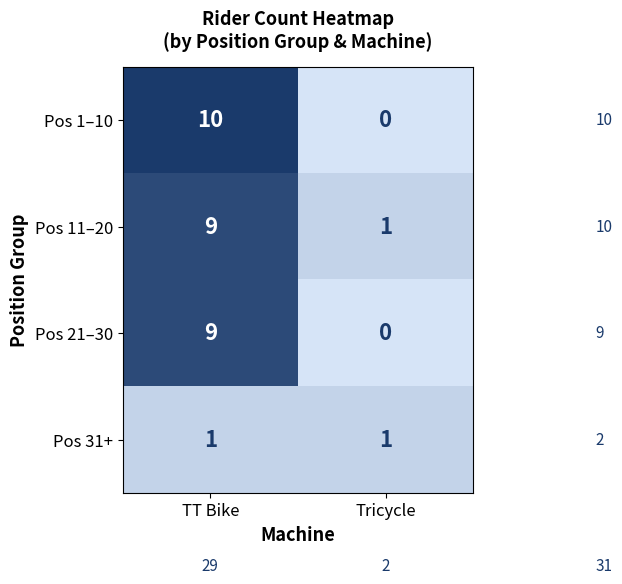

Between TT Bike and Tricycle, which series saw the biggest shift?

Pos 1–10